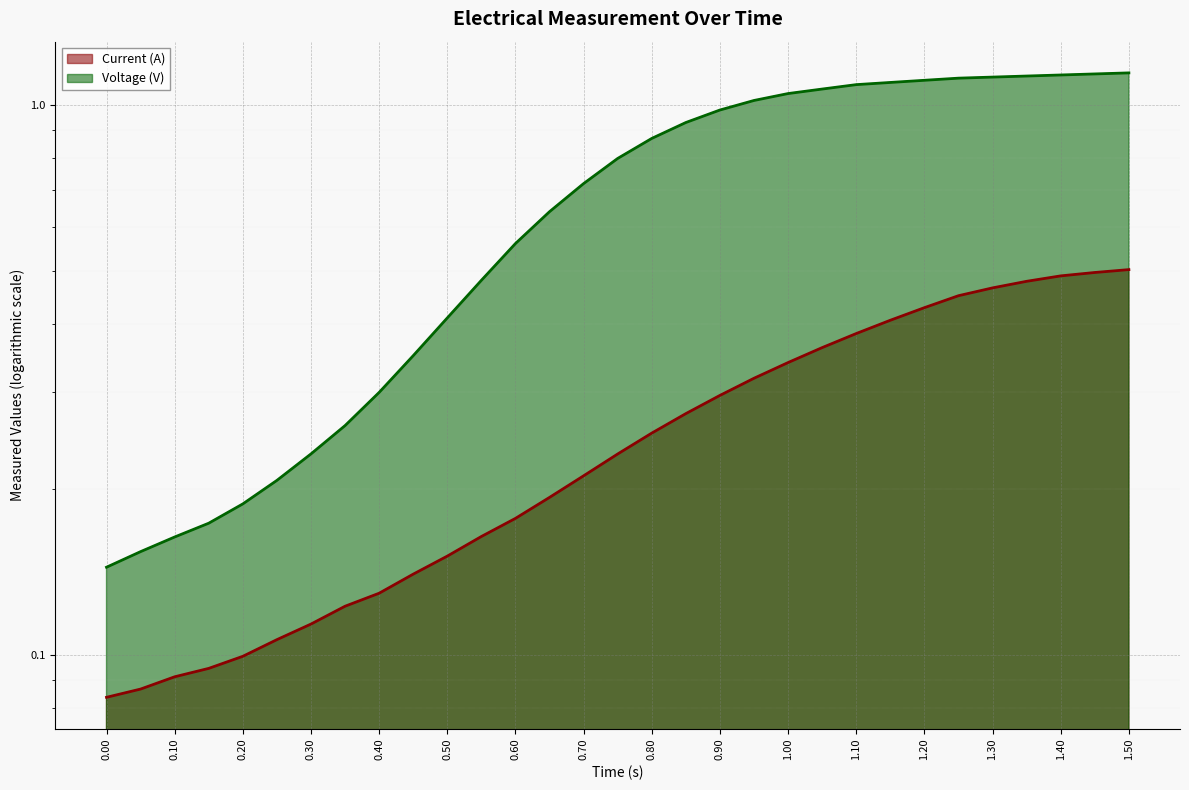

List the series in order of their overall mean, lowest first.

Current (A), Voltage (V)